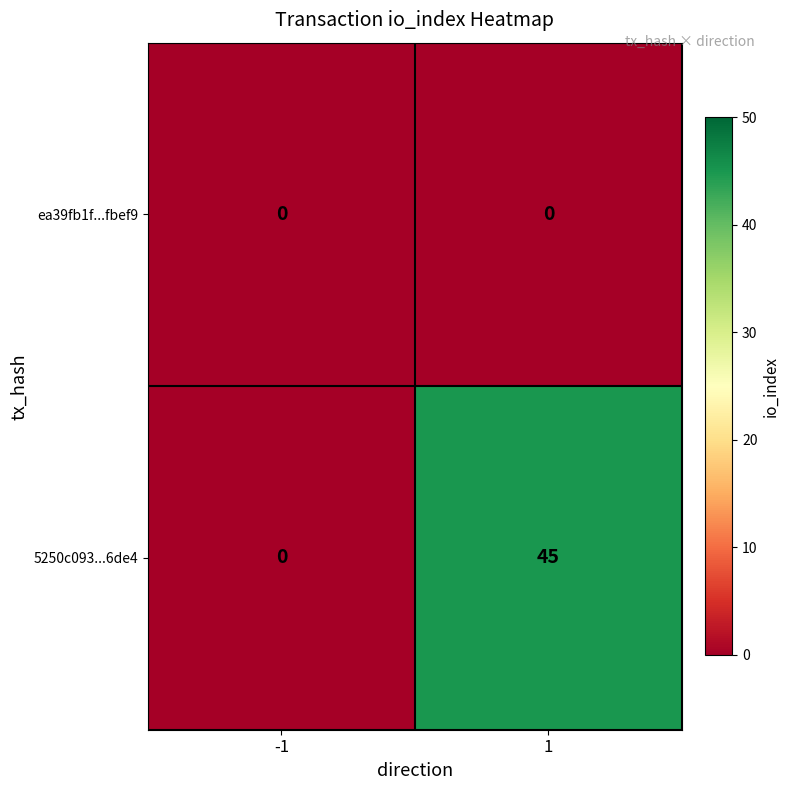

List the series in order of their overall mean, lowest first.

ea39fb1f...fbef9, 5250c093...6de4